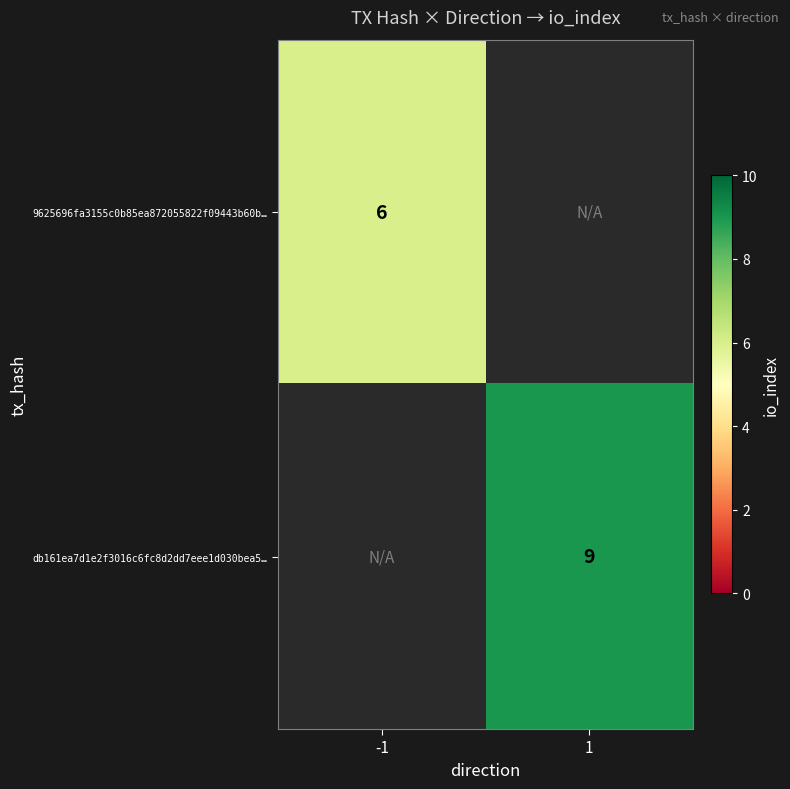

The value of db161ea7d1e2f3016c6fc8d2dd7eee1d030bea5… at 1 is 9. True or false?

True